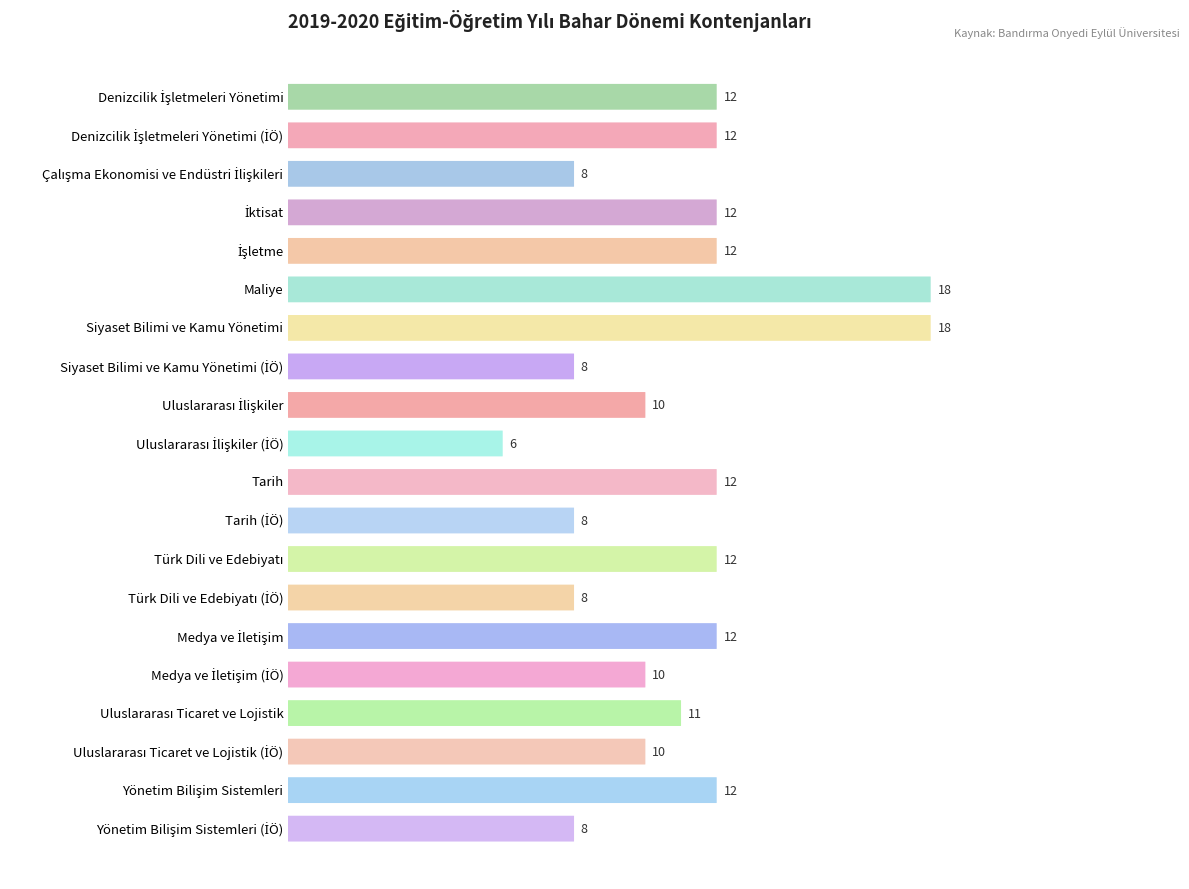

What value does the data have at Tarih (İÖ)?

8